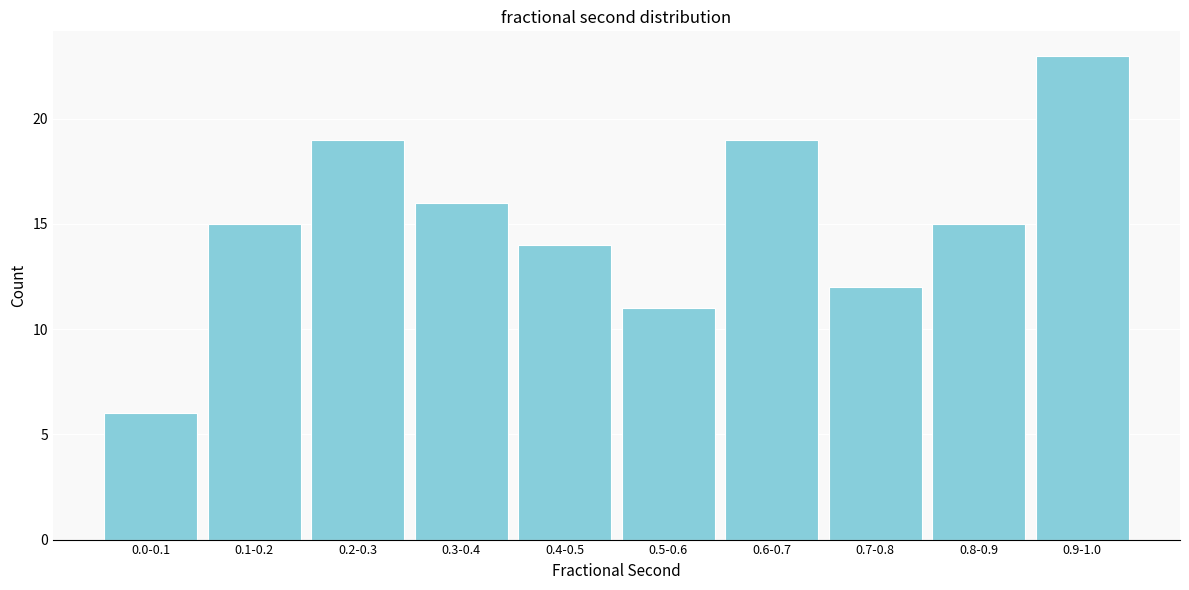

Reading left to right, what are all the values shown in this chart?

6	15	19	16	14	11	19	12	15	23